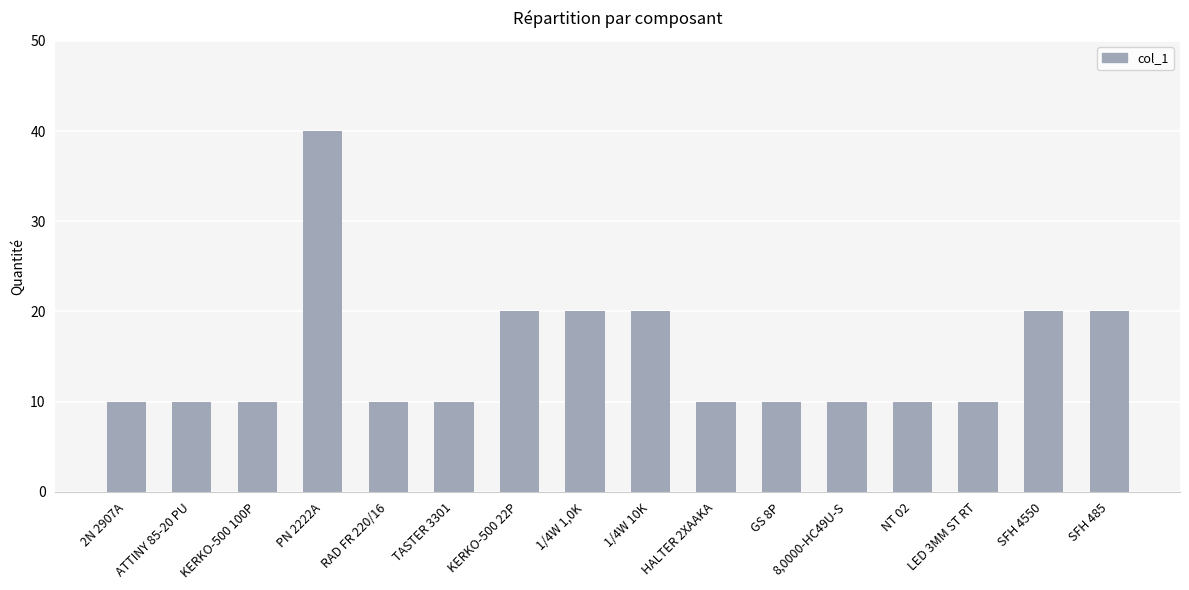

How many bars are there in total?

16